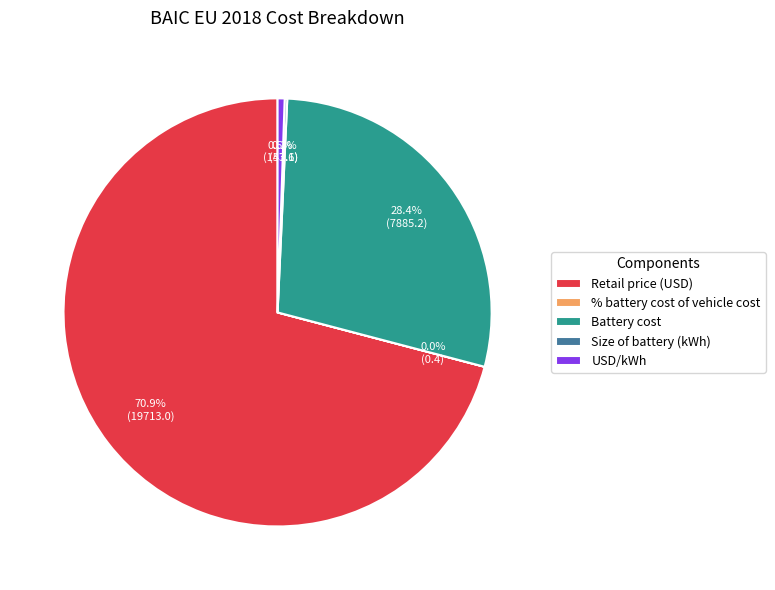

What is the total percentage of Battery cost and USD/kWh?

28.9%